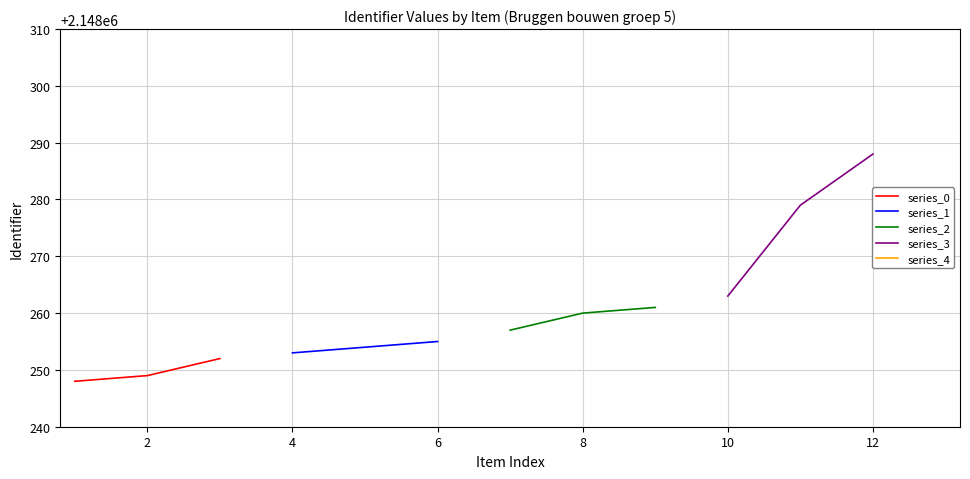

What is the sum of all series_2 values?

6444778